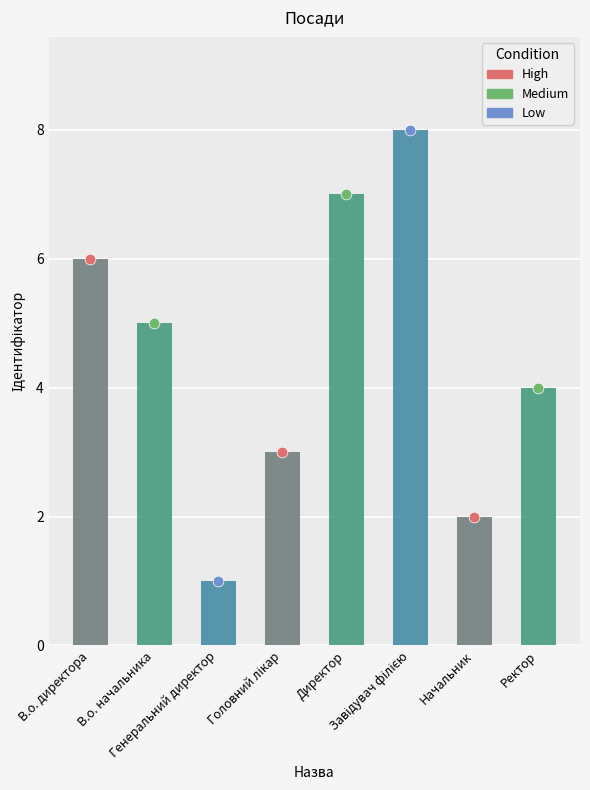

What is the change in value from Генеральний директор to Директор?

+6